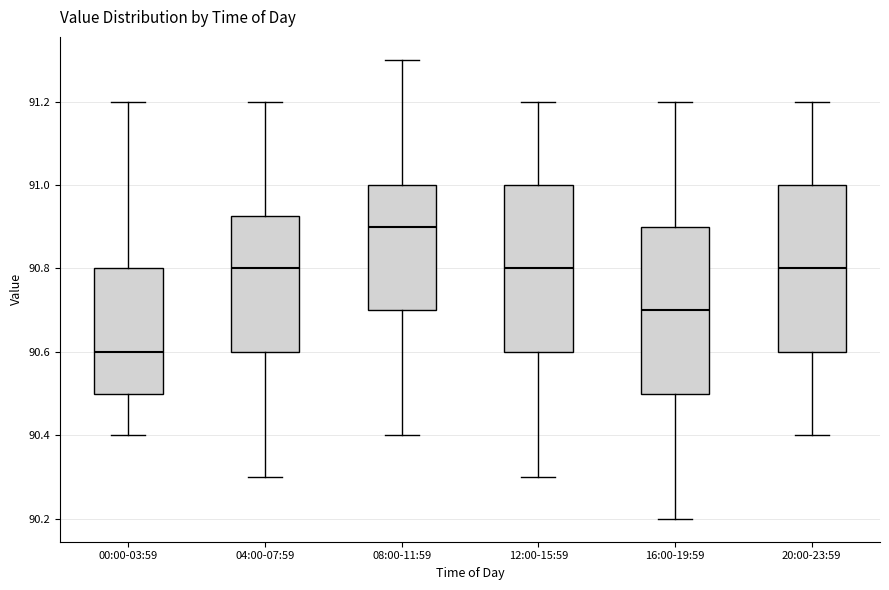

Where is the upper edge of the box for 08:00-11:59 on the y-axis? The values are not printed on the chart, so give them approximately, as read against the axis.

91.00